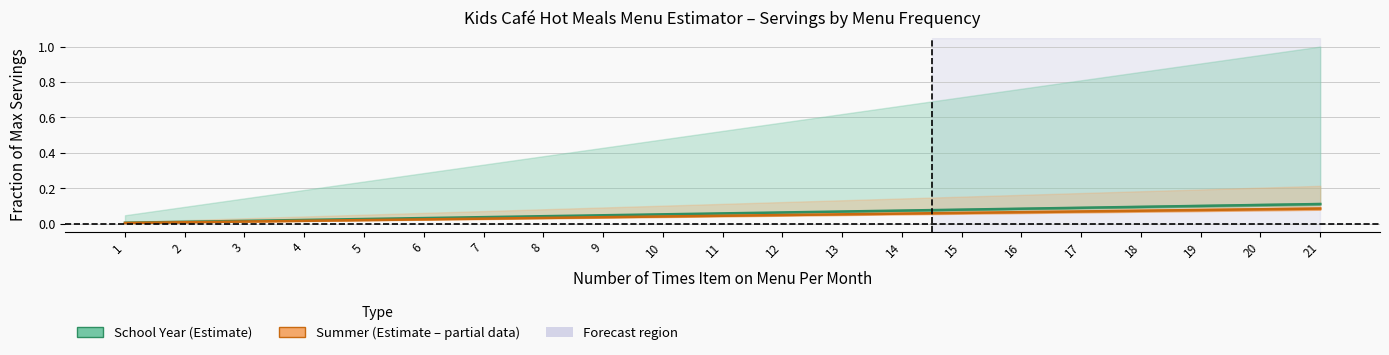

List the series in order of their peak value, lowest first.

Summer Monthly (line), School Year Monthly (line)